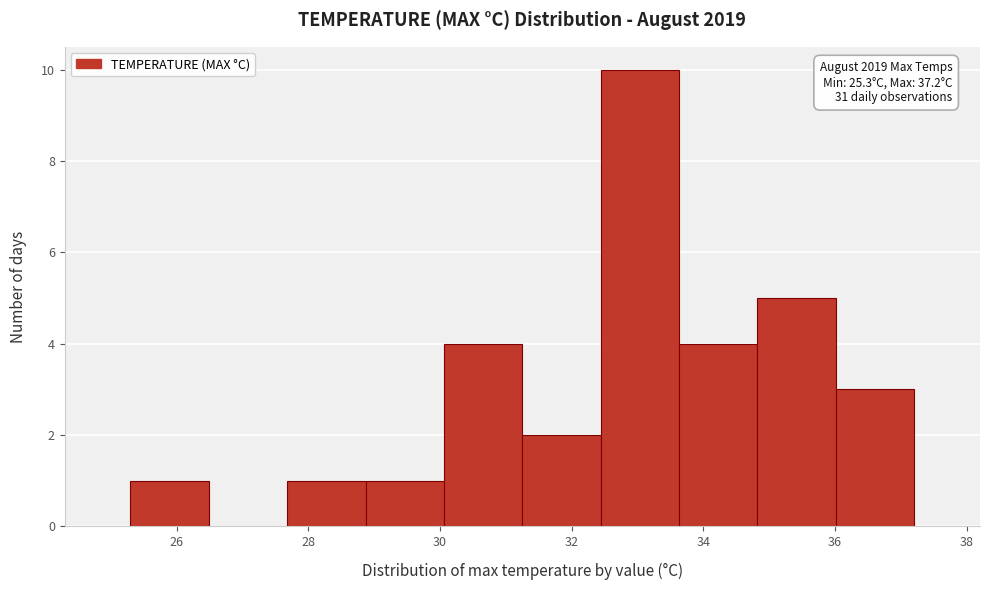

Over which range of the x-axis is the bar tallest?

32.4 to 33.6